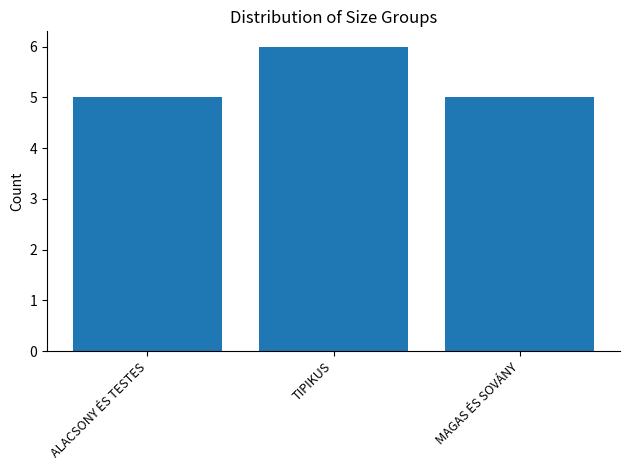

What is the sum of all values?

16